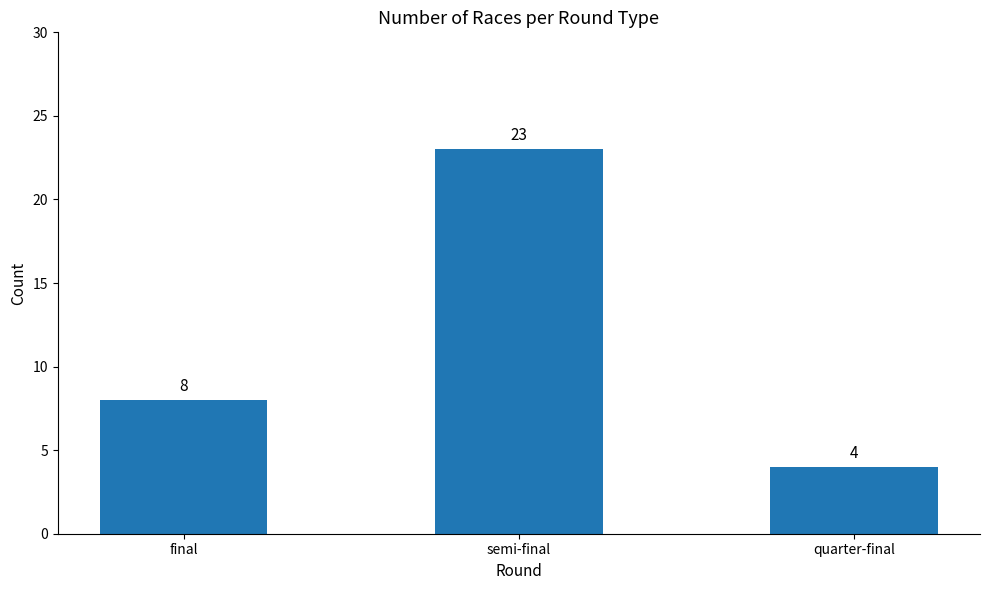

The value at semi-final is 23. True or false?

True